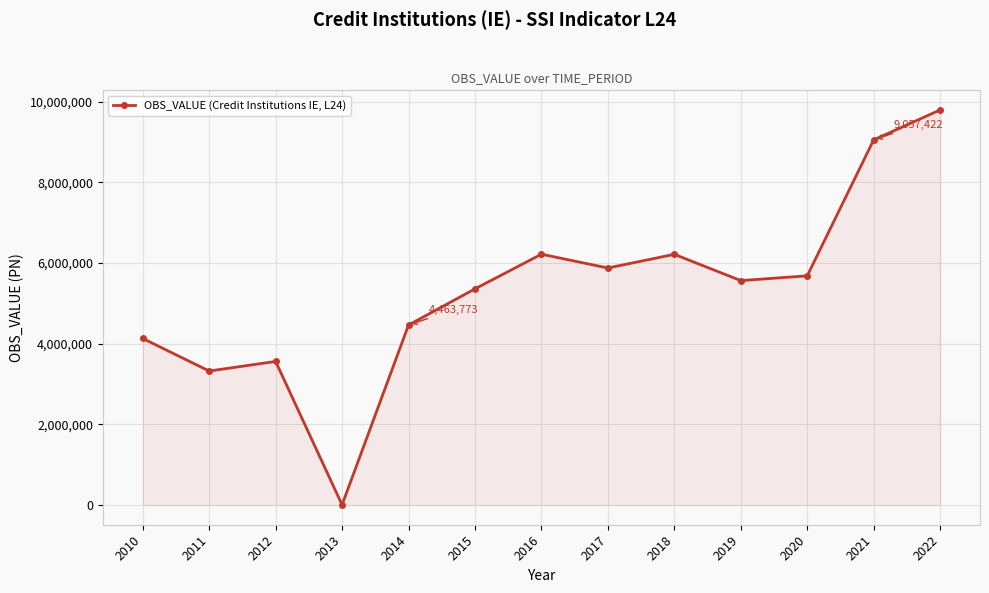

What is the change in value from 2012 to 2014?

+902773